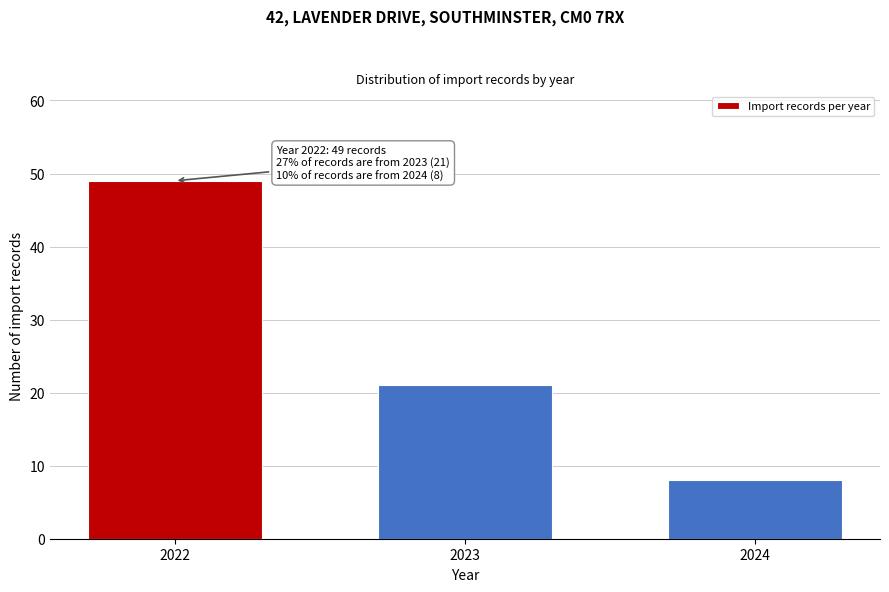

Reading left to right, what are all the values shown in this chart?

49	21	8